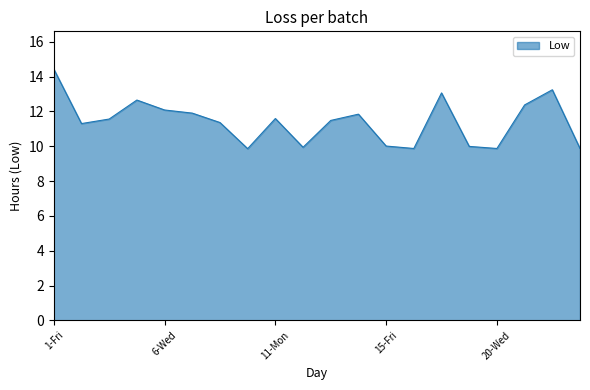

How many values are below 11?

7